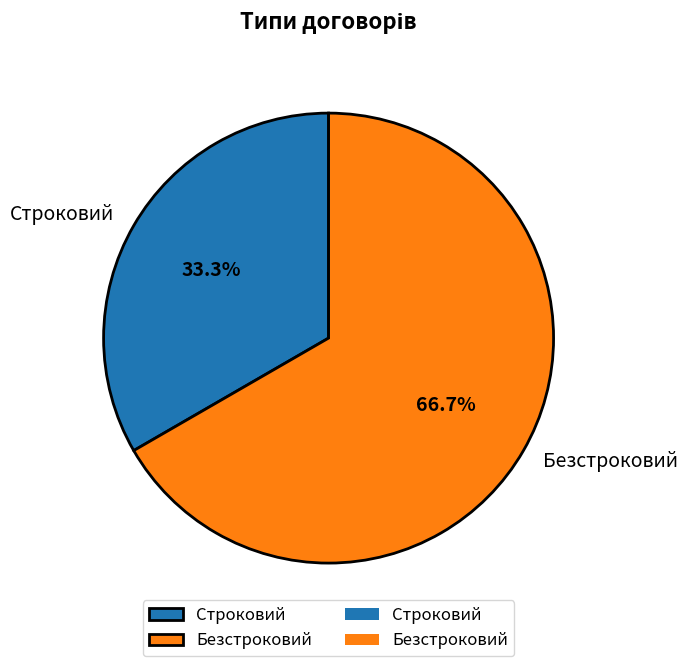

How many slices are in this pie chart?

2